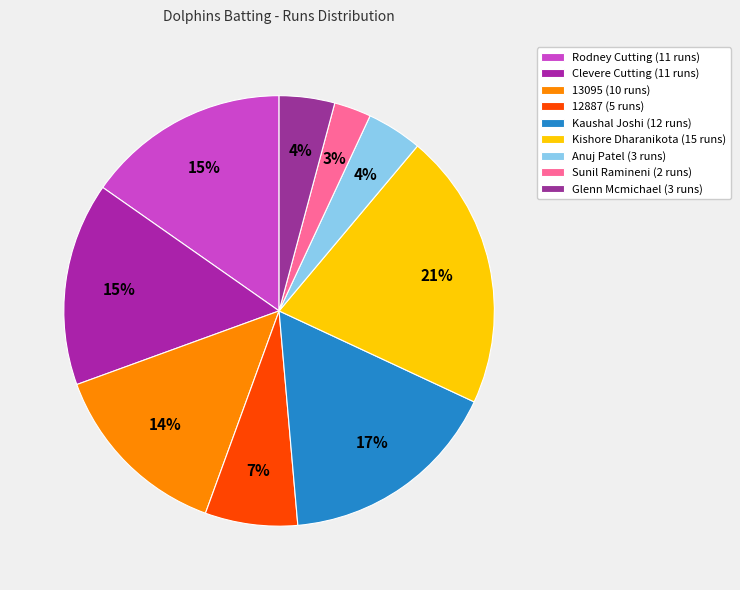

How many segments does this pie chart have?

9